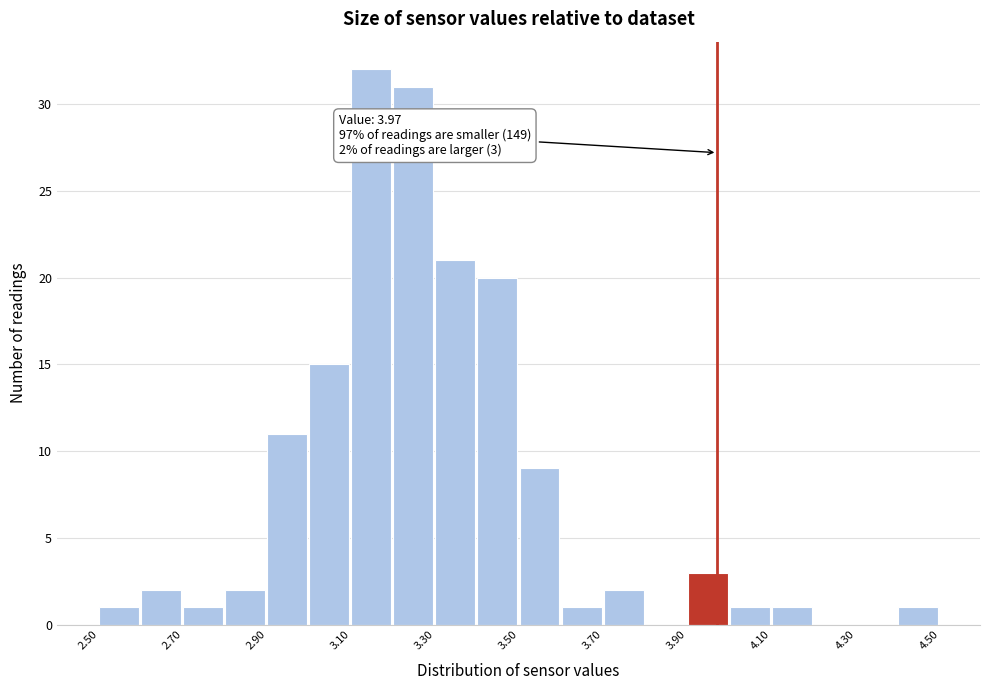

Over which range of the x-axis is the bar tallest?

3.1 to 3.2